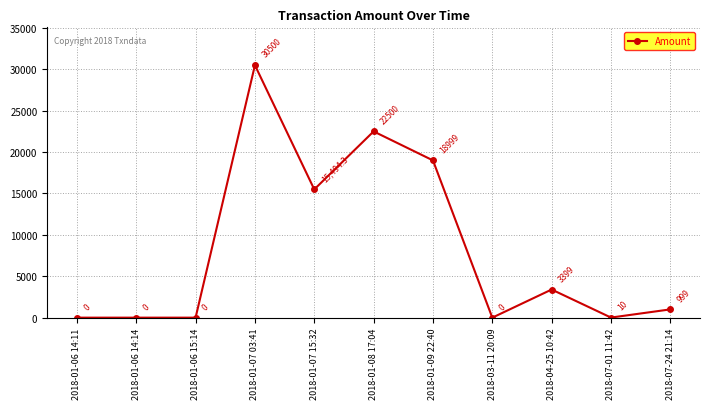

What value does the data have at 2018-04-25 10:42?

3399.0